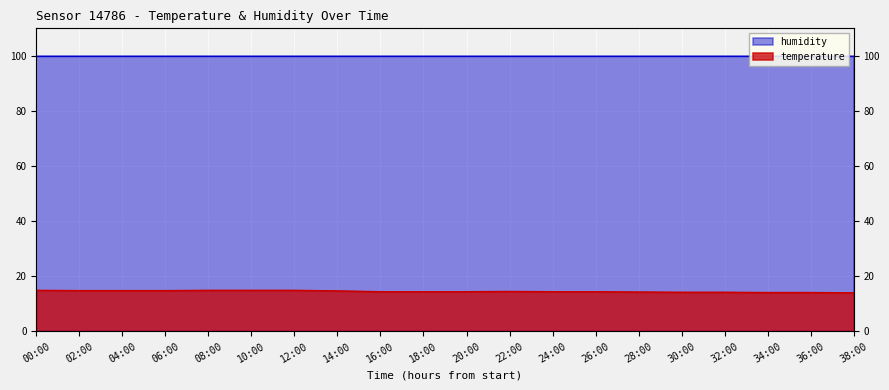

What is the difference between the values at 04:00 and 34:00?

0.7